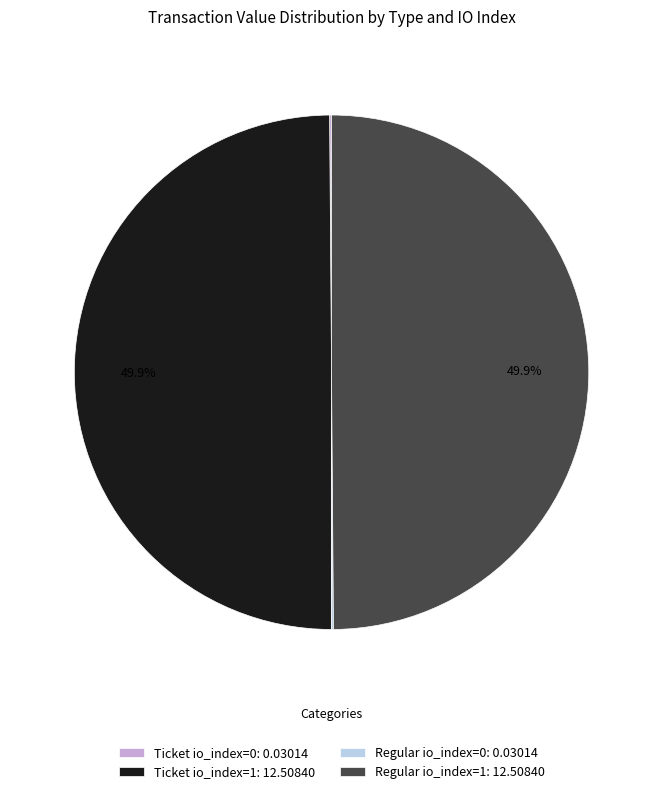

The Ticket io_index=1 slice represents 50% of the pie. True or false?

True